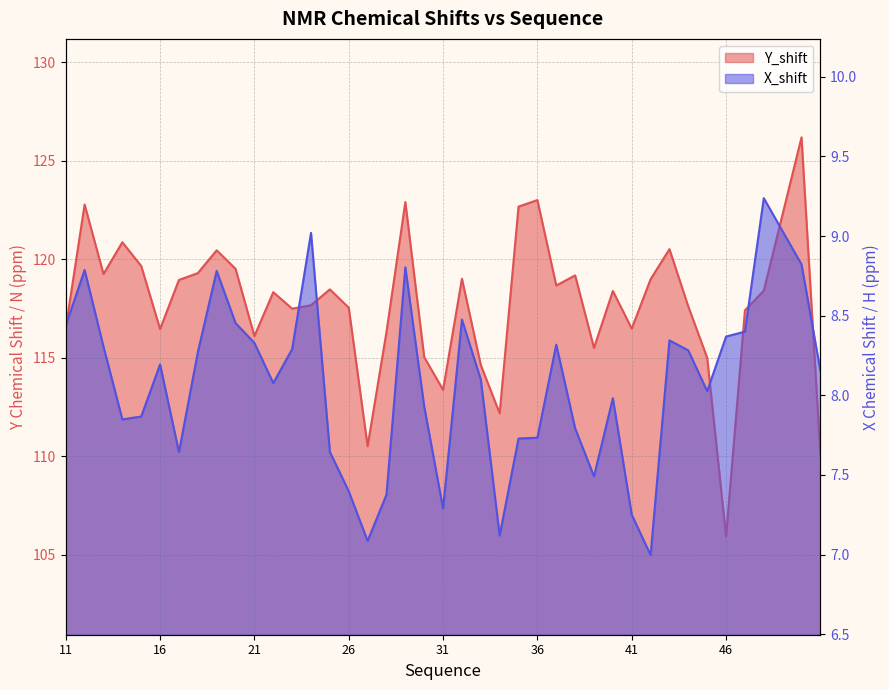

Reading left to right, list all the values displayed in this chart.

Y_shift: 11=116.5	12=122.8	13=119.2	14=120.9	15=119.7	16=116.5	17=119.0	18=119.3	19=120.5	20=119.5	21=116.1	22=118.3	23=117.5	24=117.7	25=118.5	26=117.5	27=110.5	28=116.3	29=122.9	30=115.0	31=113.4	32=119.0	33=114.6	34=112.2	35=122.7	36=123.0	37=118.7	38=119.2	39=115.5	40=118.4	41=116.5	42=119.0	43=120.5	44=117.6	45=115.0	46=105.9	47=117.4	48=118.4	50=126.2	51=110.1
X_shift: 11=8.4	12=8.8	13=8.3	14=7.8	15=7.9	16=8.2	17=7.6	18=8.3	19=8.8	20=8.5	21=8.3	22=8.1	23=8.3	24=9.0	25=7.6	26=7.4	27=7.1	28=7.4	29=8.8	30=7.9	31=7.3	32=8.5	33=8.1	34=7.1	35=7.7	36=7.7	37=8.3	38=7.8	39=7.5	40=8.0	41=7.3	42=7.0	43=8.3	44=8.3	45=8.0	46=8.4	47=8.4	48=9.2	50=8.8	51=8.2